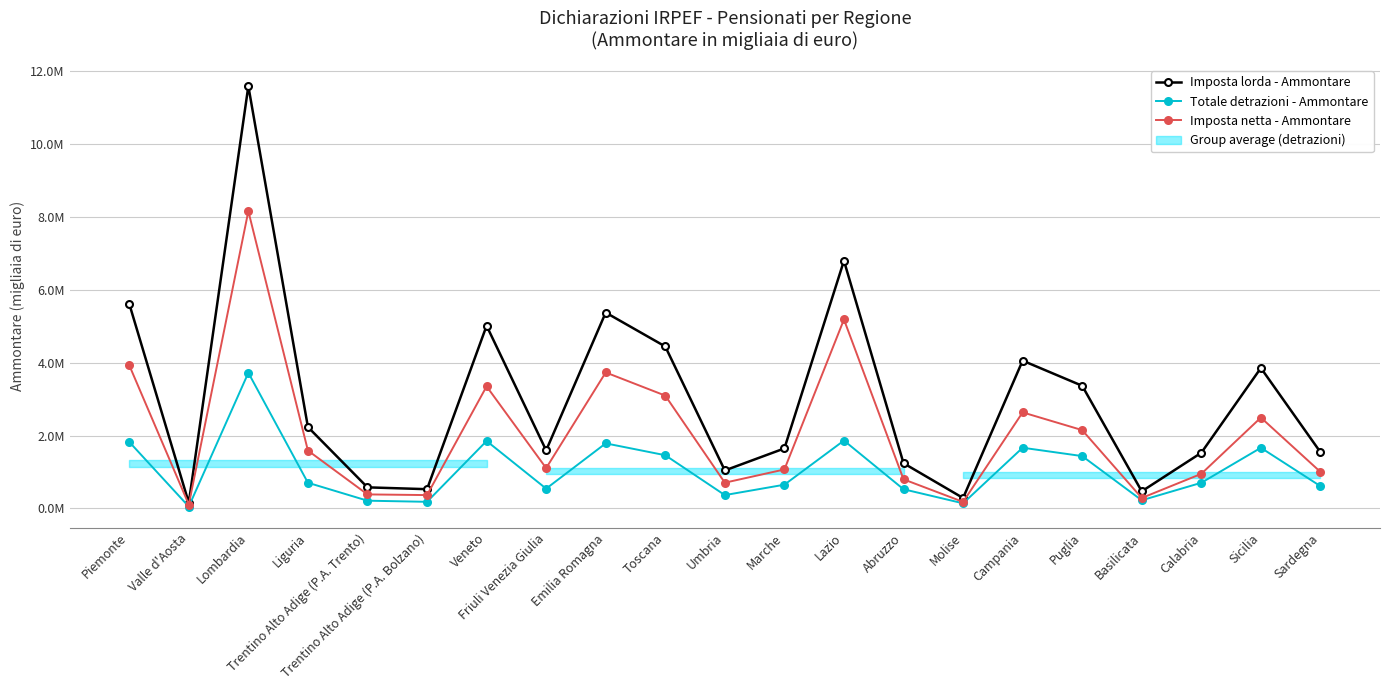

What is the difference between the maximum and minimum values in the Imposta lorda - Ammontare series?

11443367